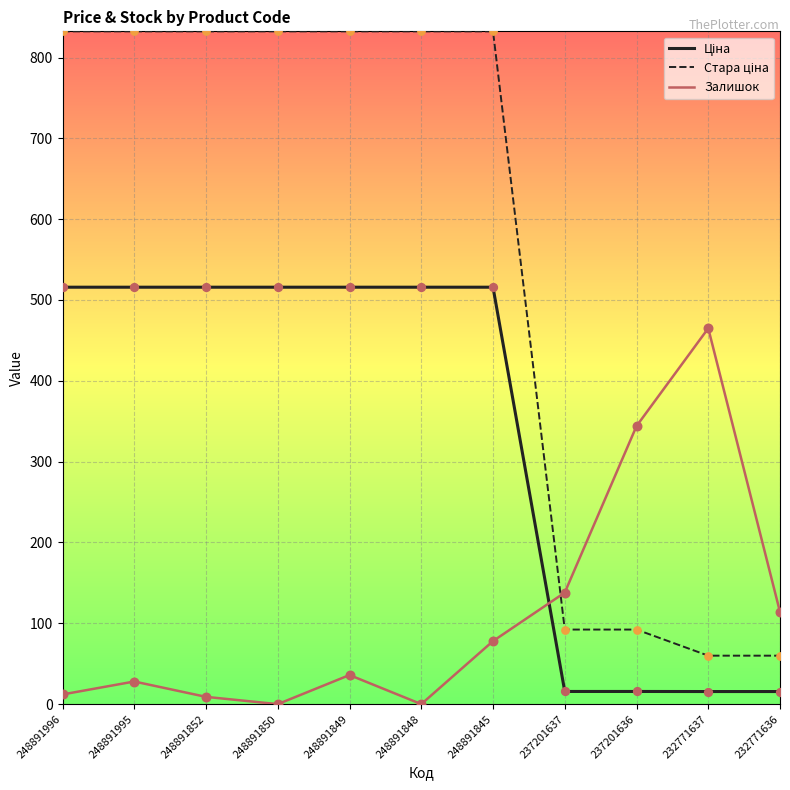

True or false: Залишок has a value of 28.0 at 248891995.

True